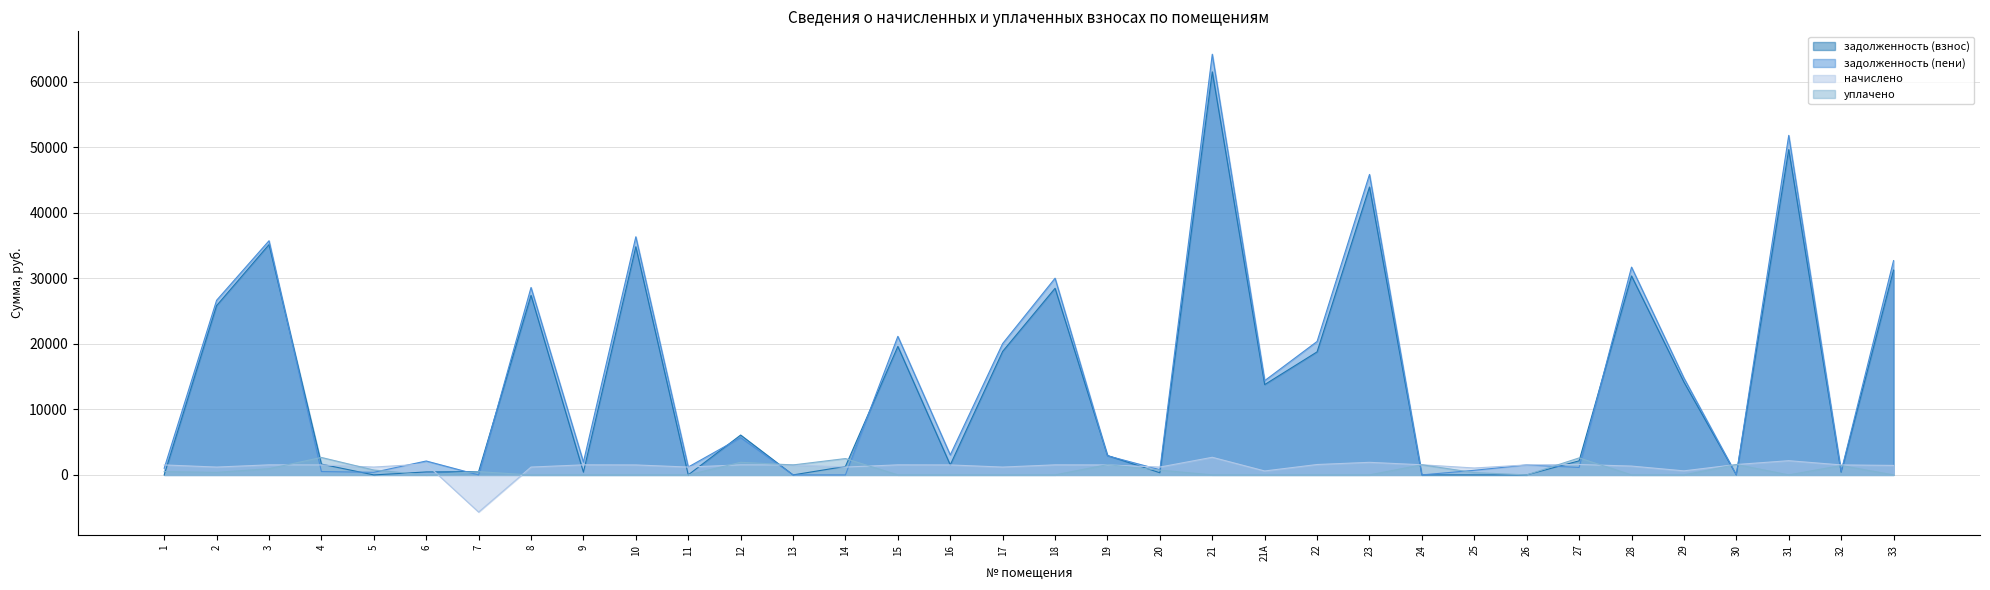

Which has a higher value, 26 or 17?

17